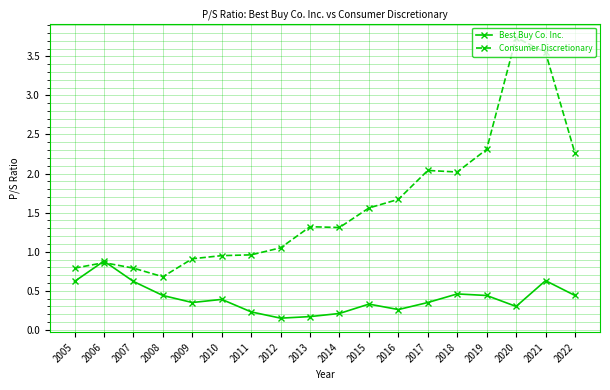

Rank the series by their maximum value, from lowest to highest.

Best Buy Co. Inc., Consumer Discretionary